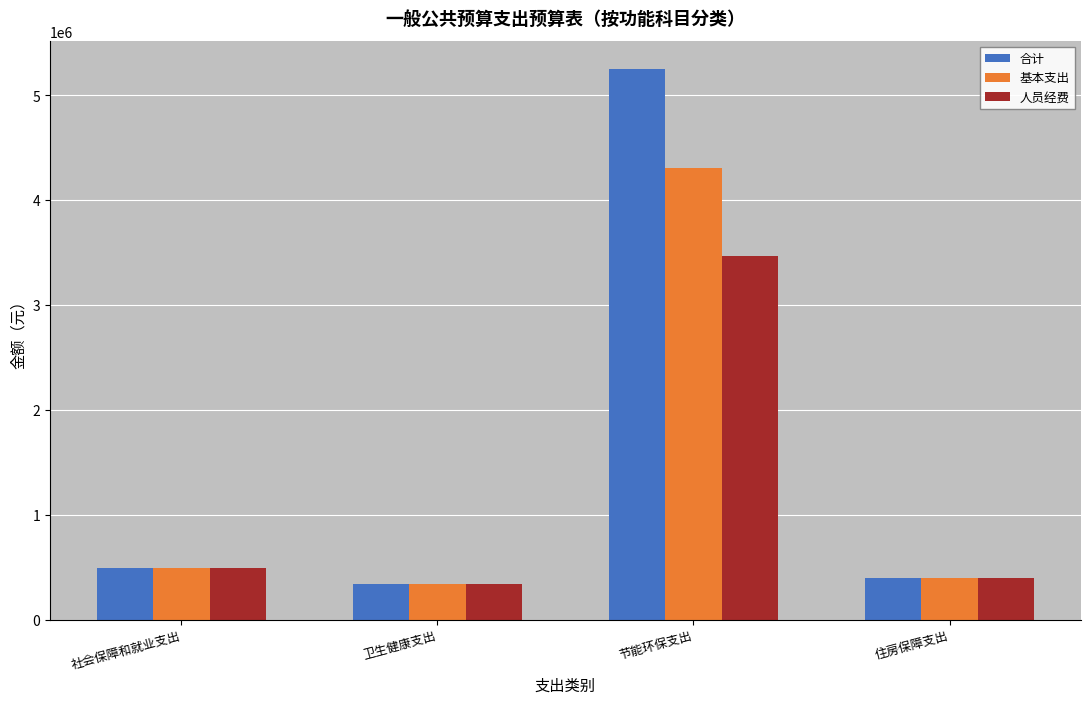

How many bars are there in total?

12